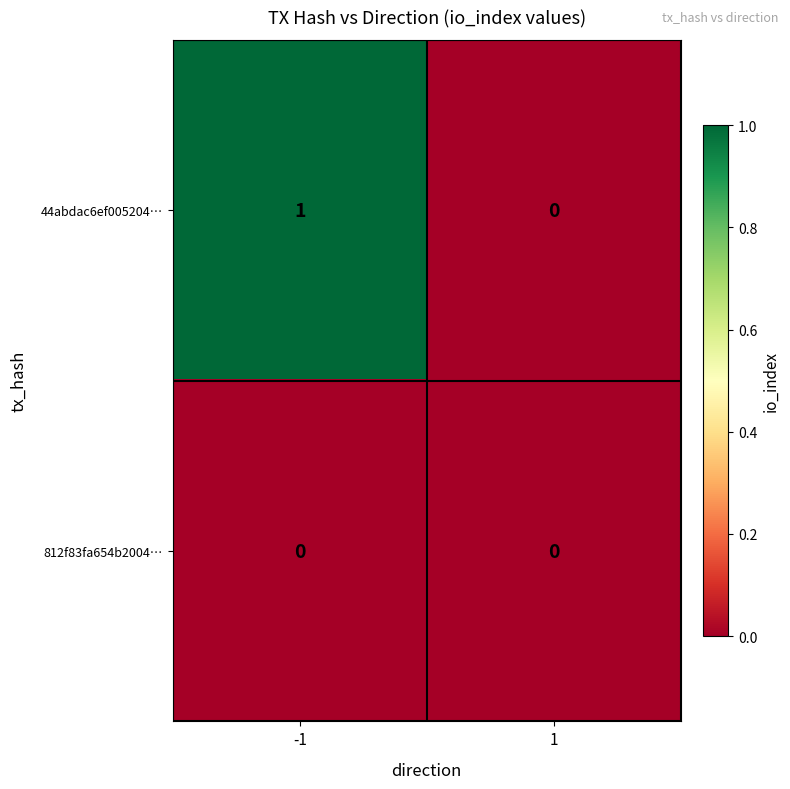

Rank the series by their average value, from lowest to highest.

812f83fa654b2004…, 44abdac6ef005204…